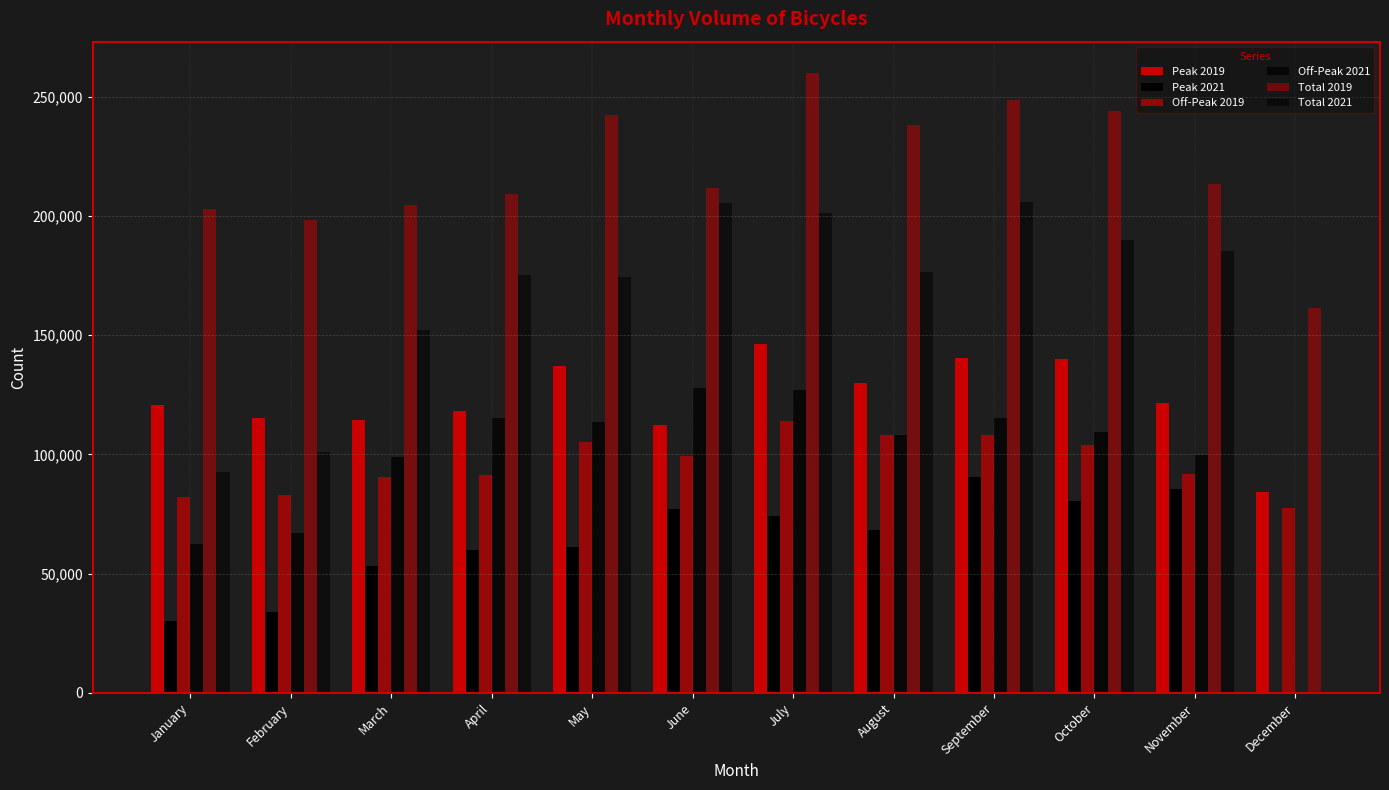

What is the minimum value shown in the chart?

30241.0